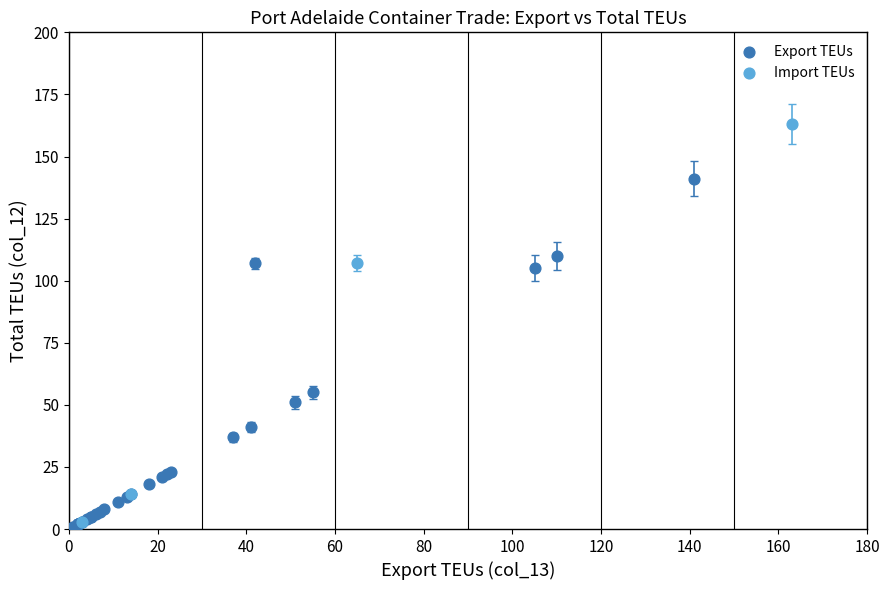

Which series contains the lowest Y value?

Export TEUs